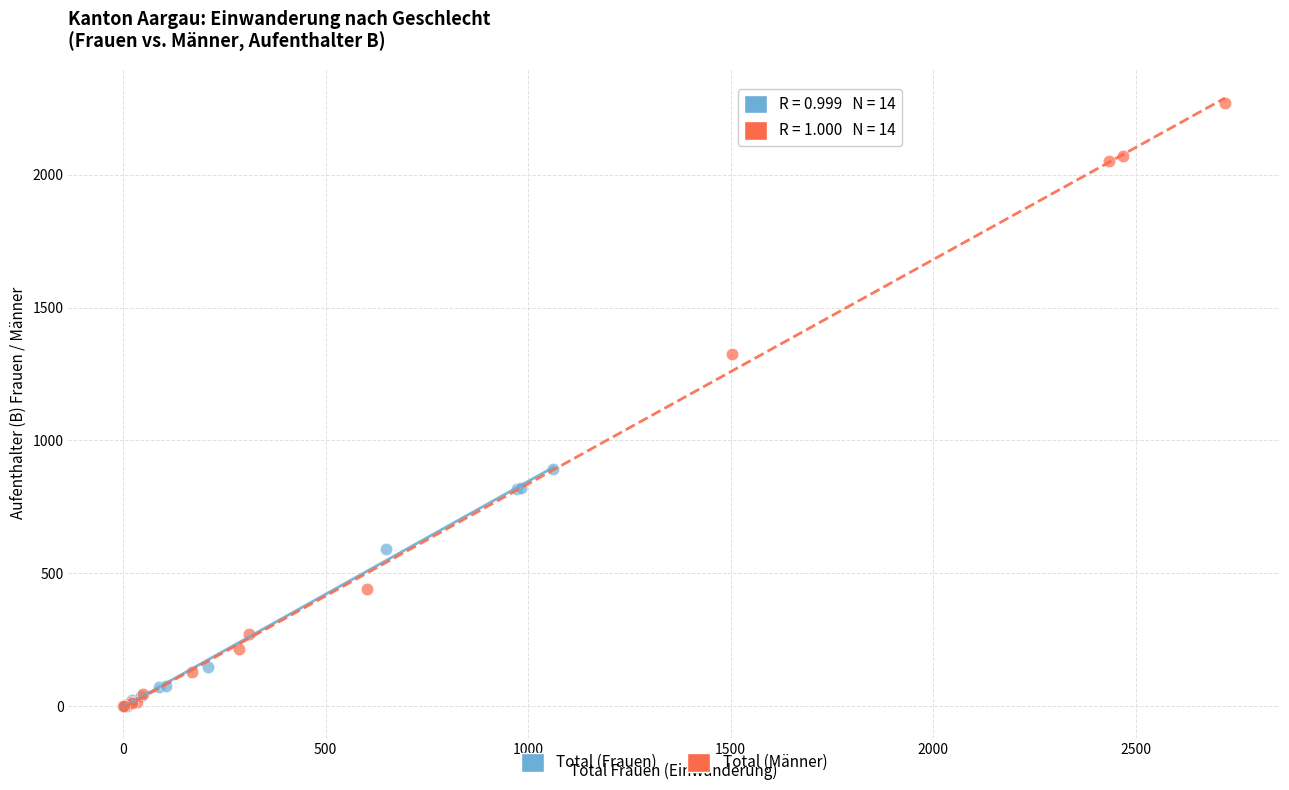

What are all the series names shown in the legend?

Total (Frauen), Total (Männer)